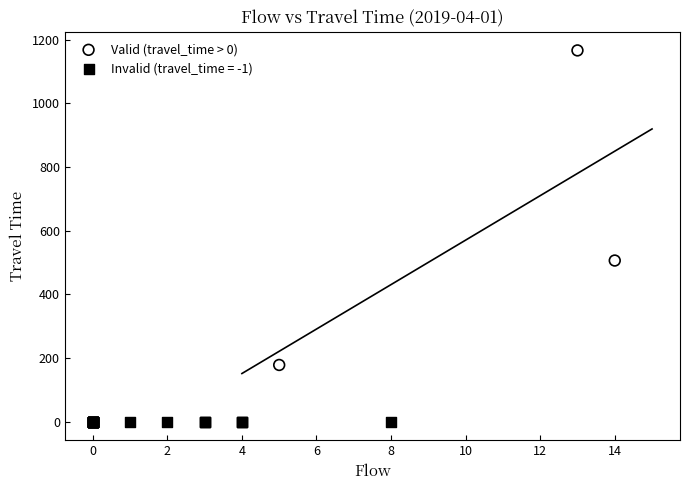

Which series contains the highest Y value?

Valid (travel_time > 0)